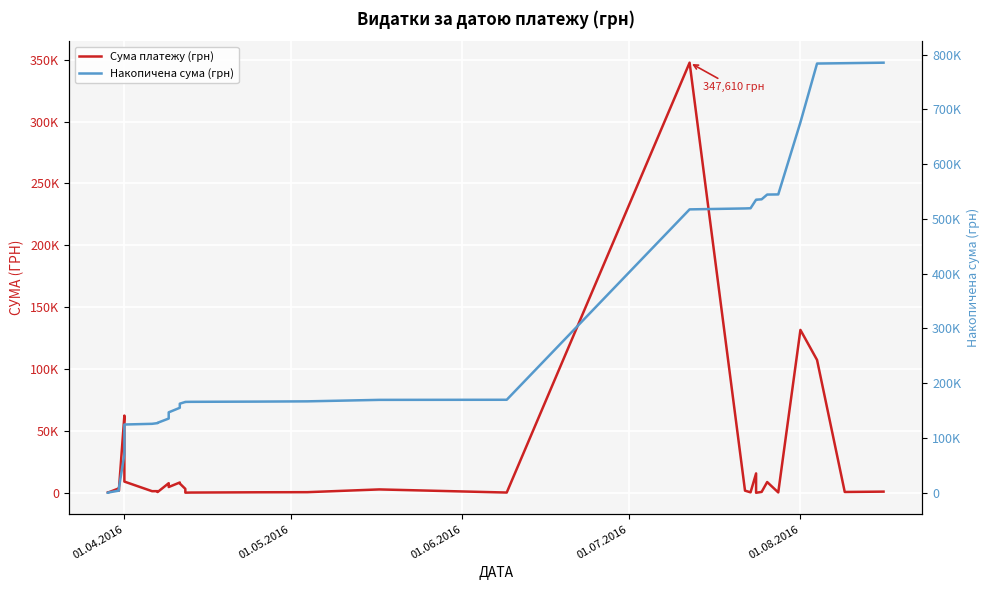

Does the chart display data point markers on the line(s)?

No